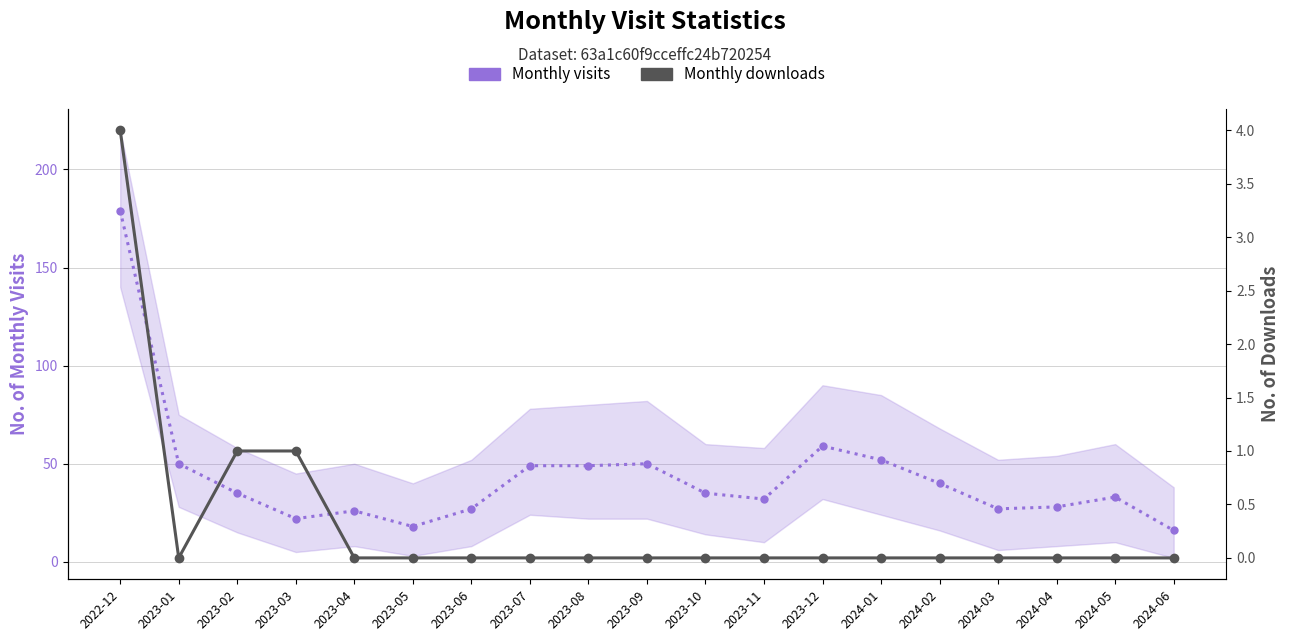

List the series in order of their overall mean, highest first.

Monthly visits, Monthly downloads